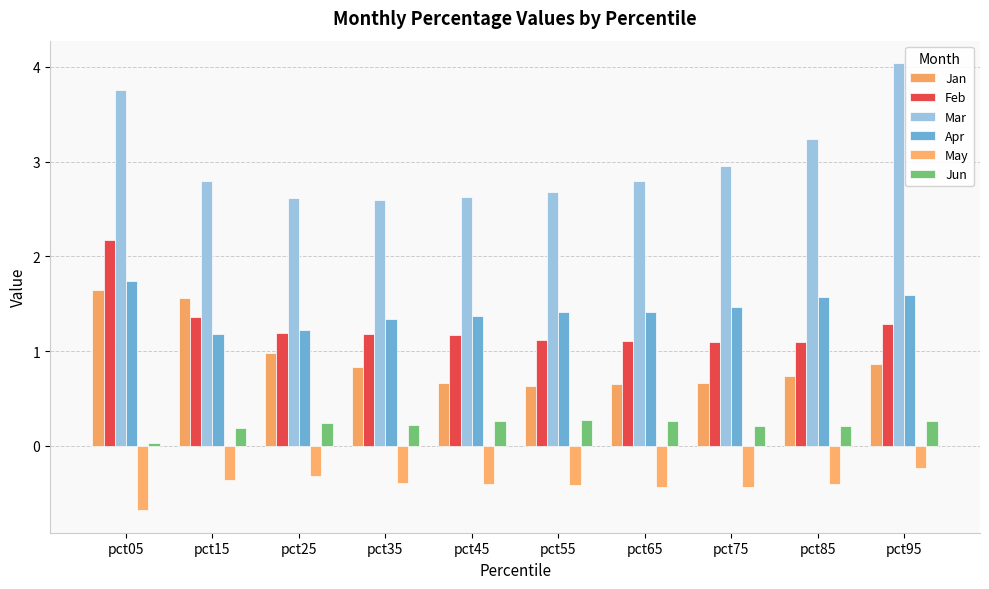

What is the difference between the highest and lowest values at pct05?

4.4